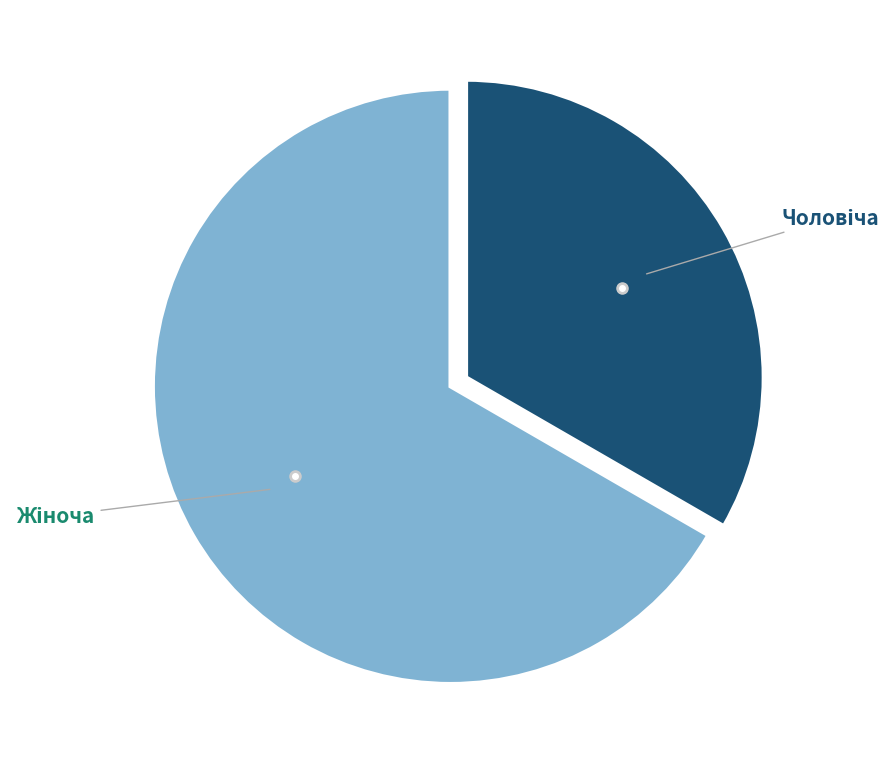

Does any single category account for the majority?

Yes